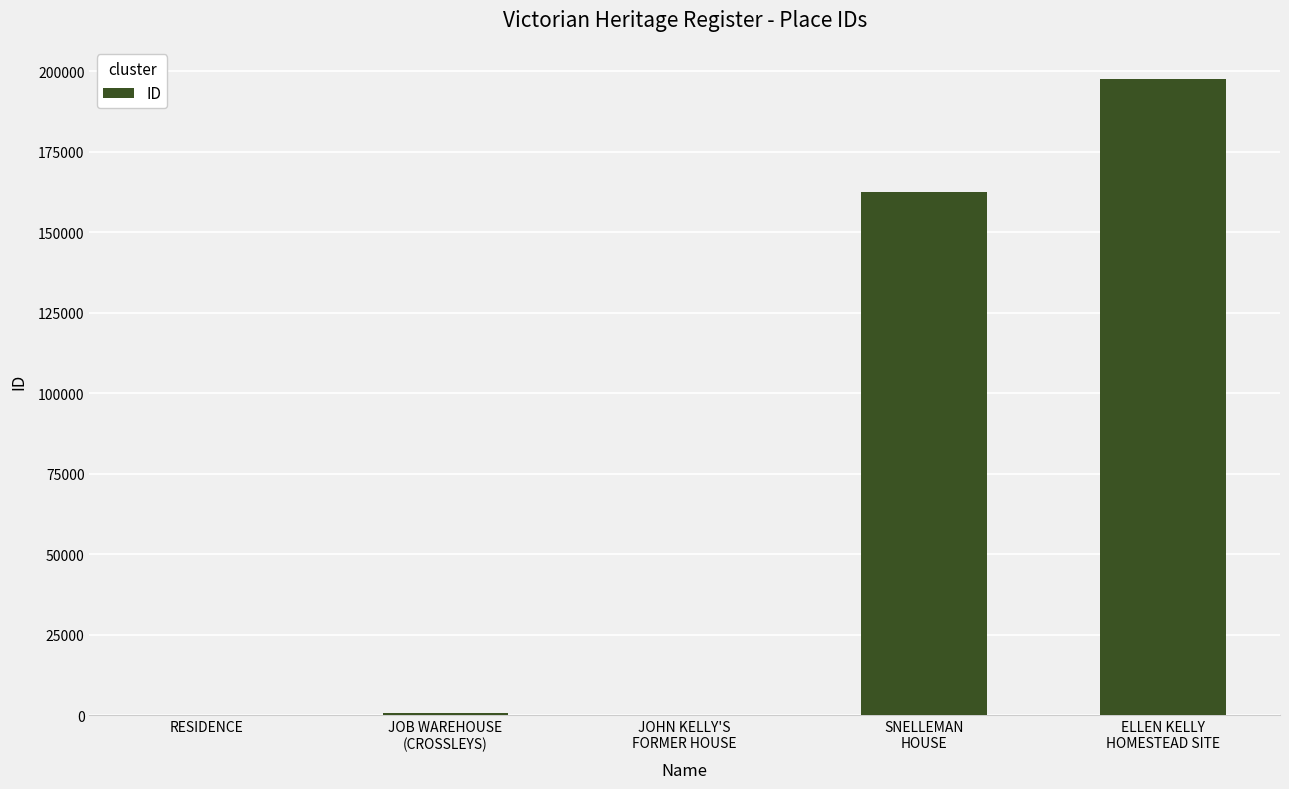

What is the sum of all values?

360950